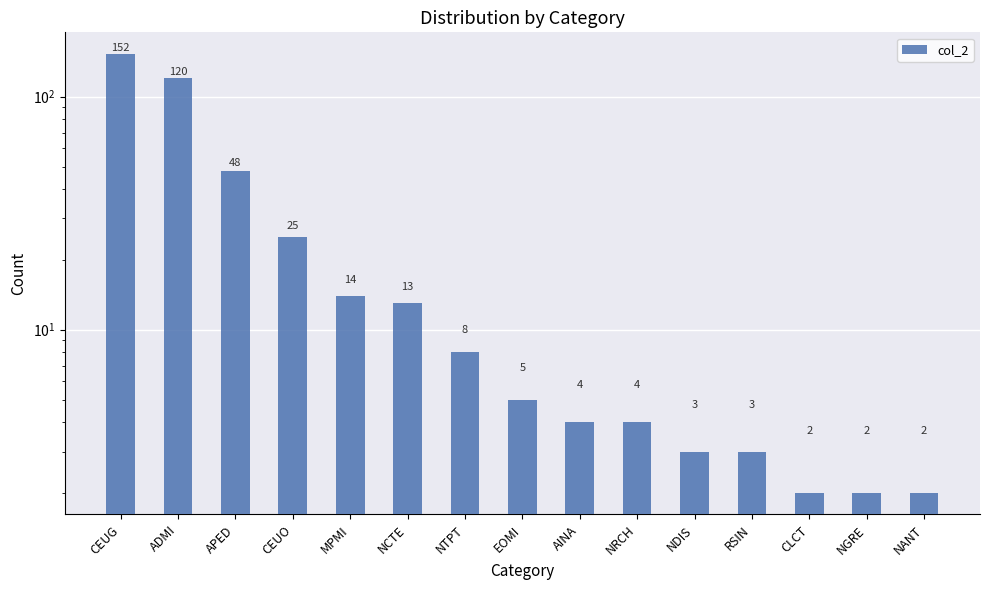

What is the value of the 4th bar from the left?

25